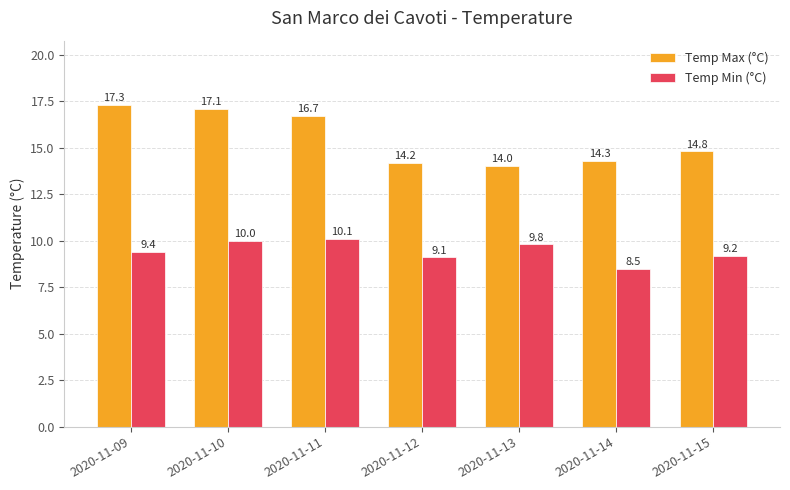

Which series has the widest spread of values?

Temp Max (°C)